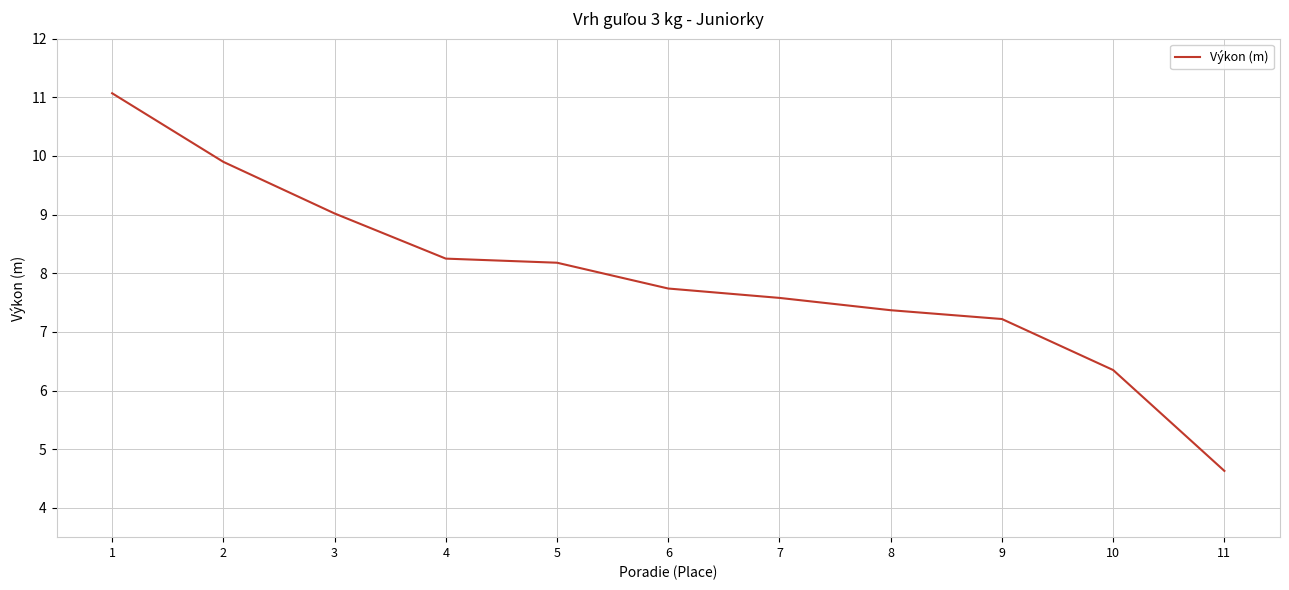

Which label corresponds to the largest value in the chart?

1